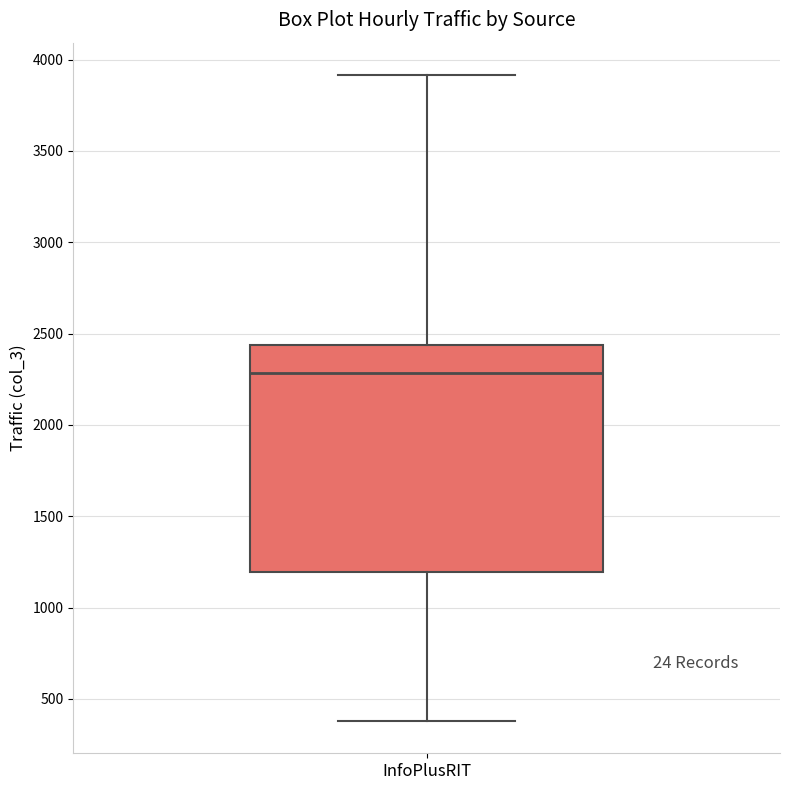

Where does the upper whisker of the box for InfoPlusRIT end on the y-axis? The values are not printed on the chart, so give them approximately, as read against the axis.

3900